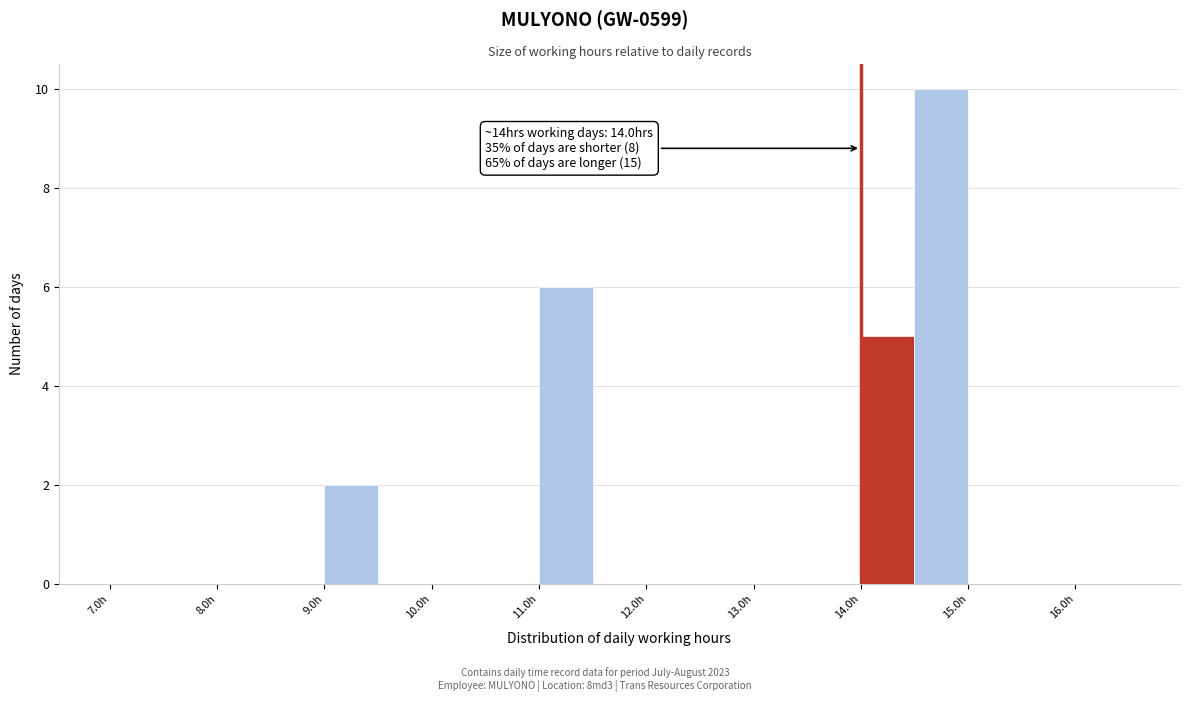

Over which range of the x-axis is the bar tallest?

14.5 to 15.0